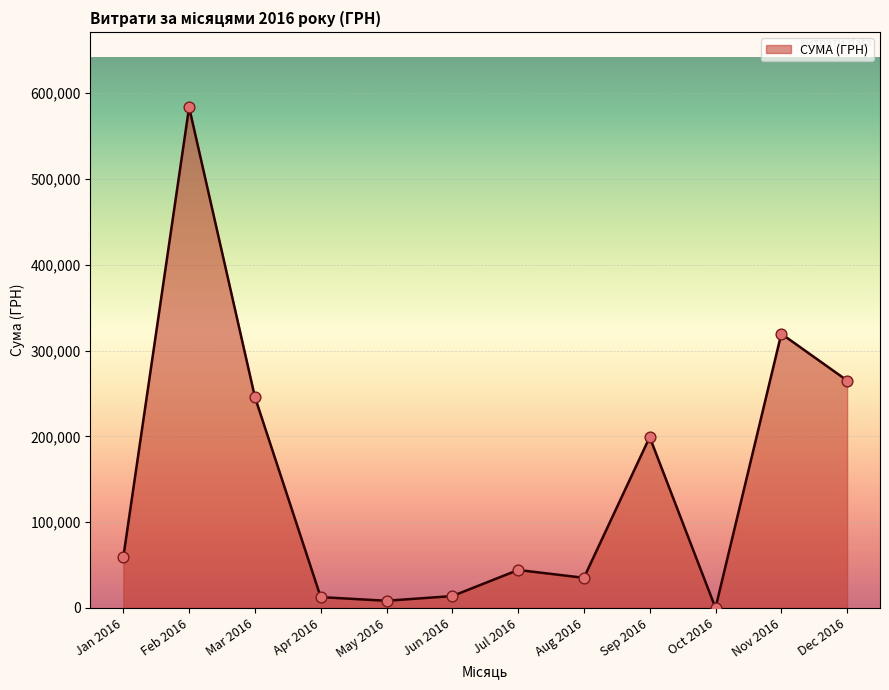

What is the change in value from Jun 2016 to Sep 2016?

+185303.9